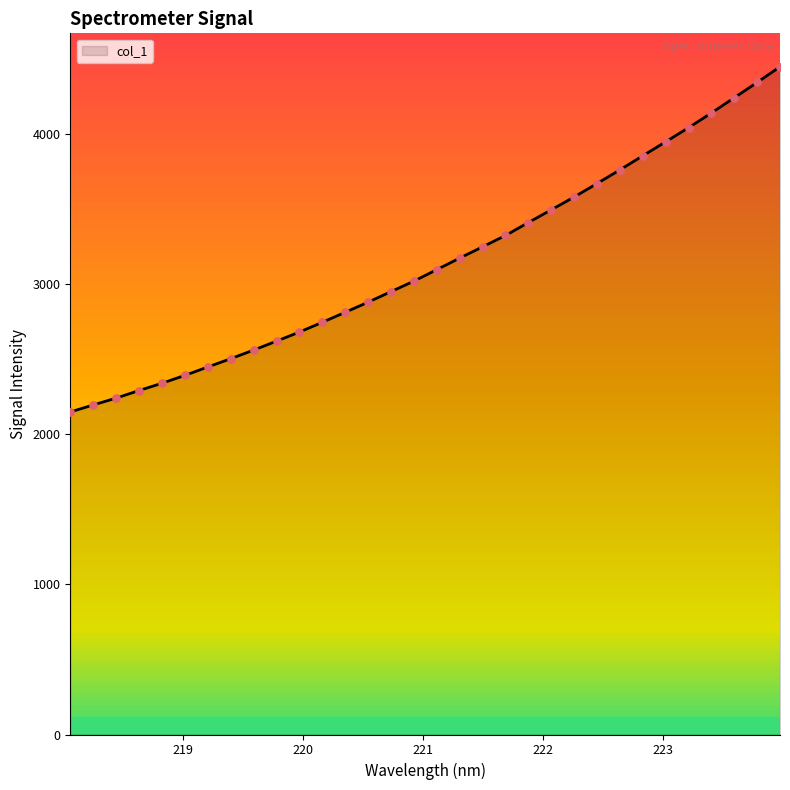

What is the minimum value shown in the chart?

2147.3